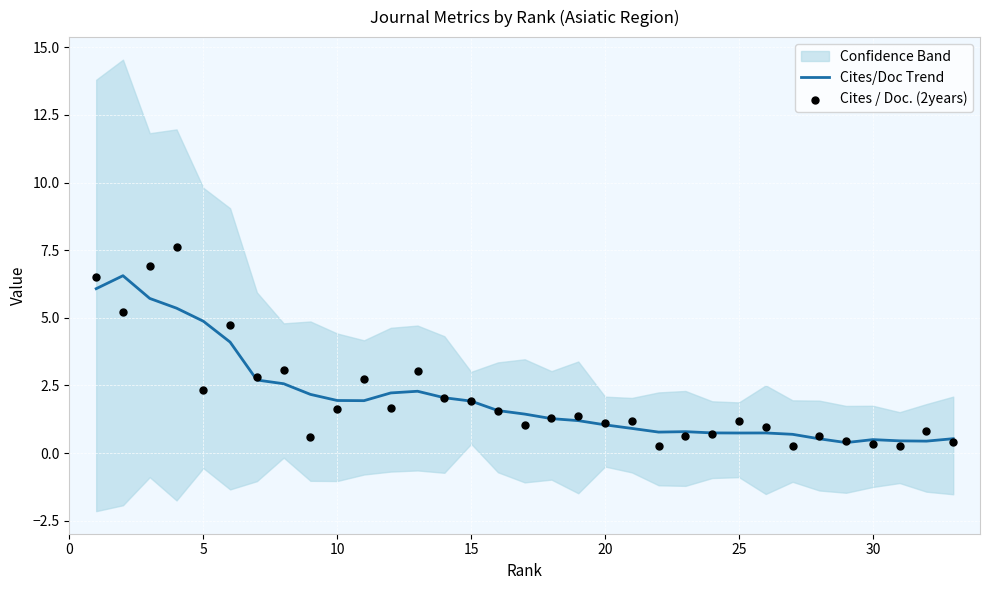

At how many categories does at least one series exceed 3?

8